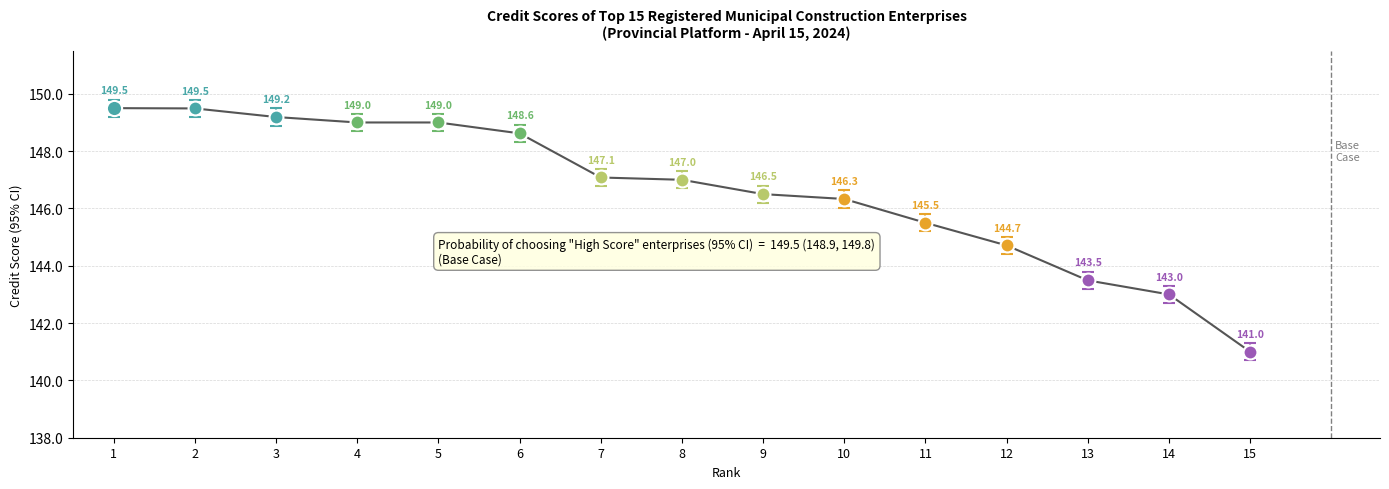

Between 4 and 9, which is larger?

4